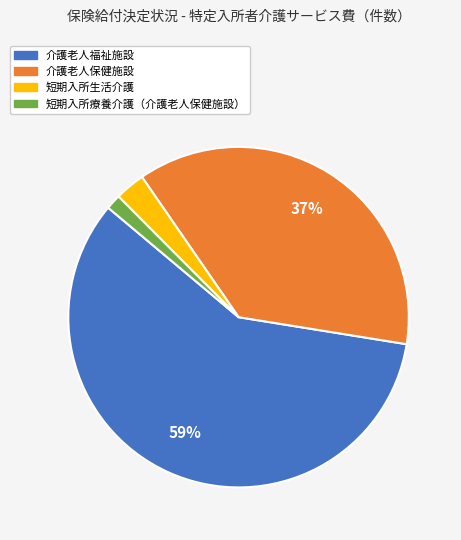

What is the ratio of the value at 短期入所生活介護 to the value at 介護老人保健施設?

0.1